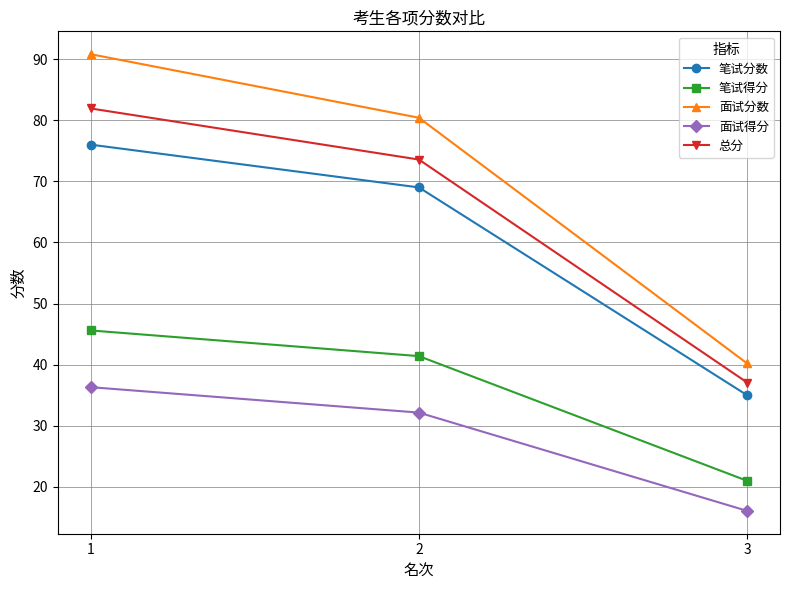

Which category has the lowest value across all series?

3